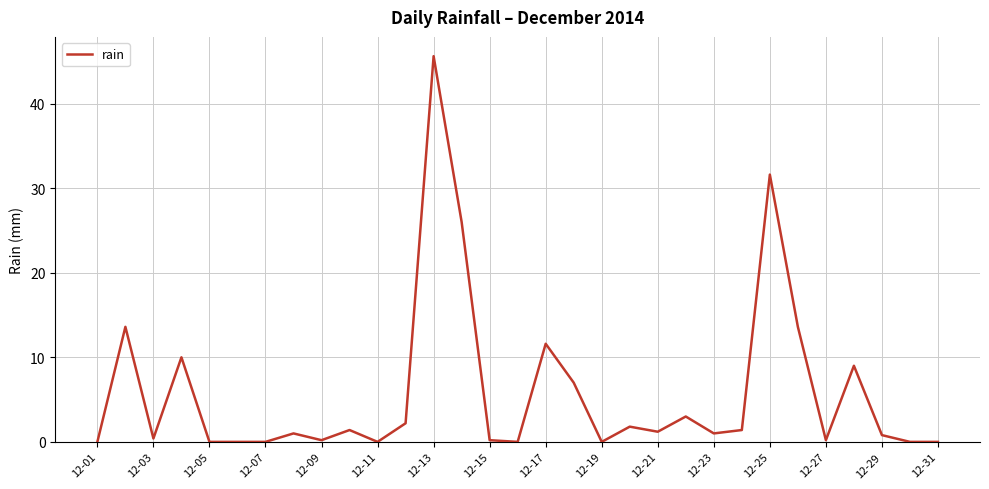

What is the difference between the maximum and minimum values?

45.6